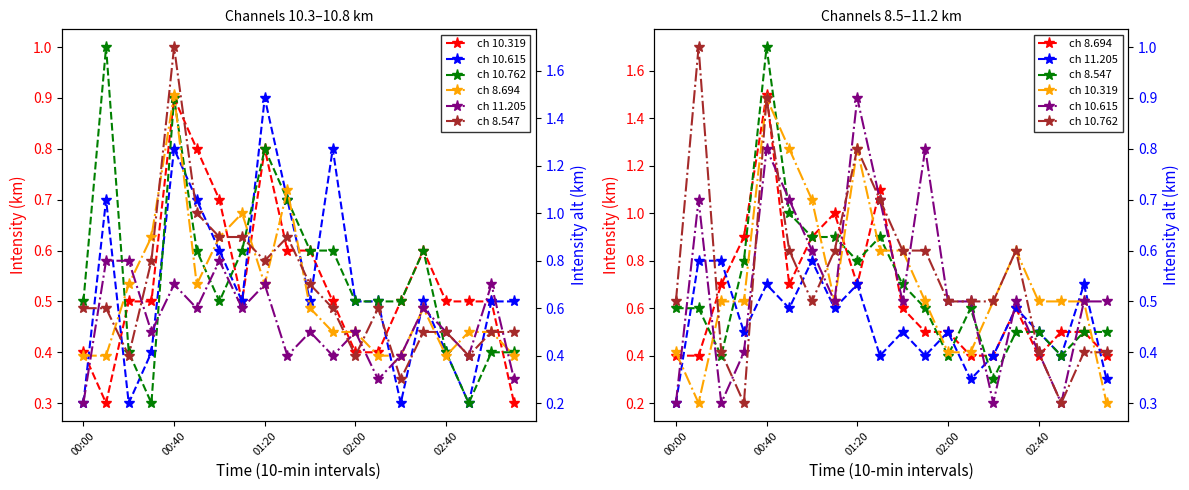

Between 02:40 and 17, which is larger?

02:40